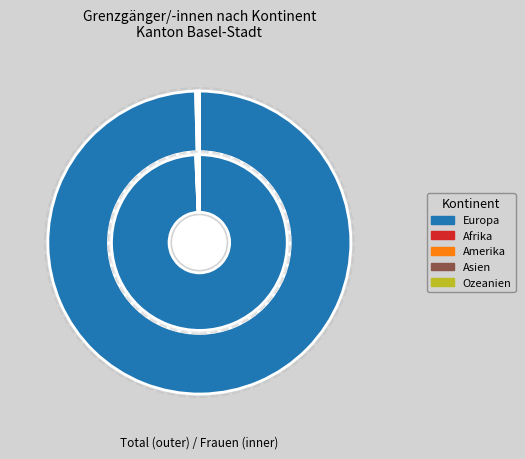

What is the largest slice in the pie chart?

Europa